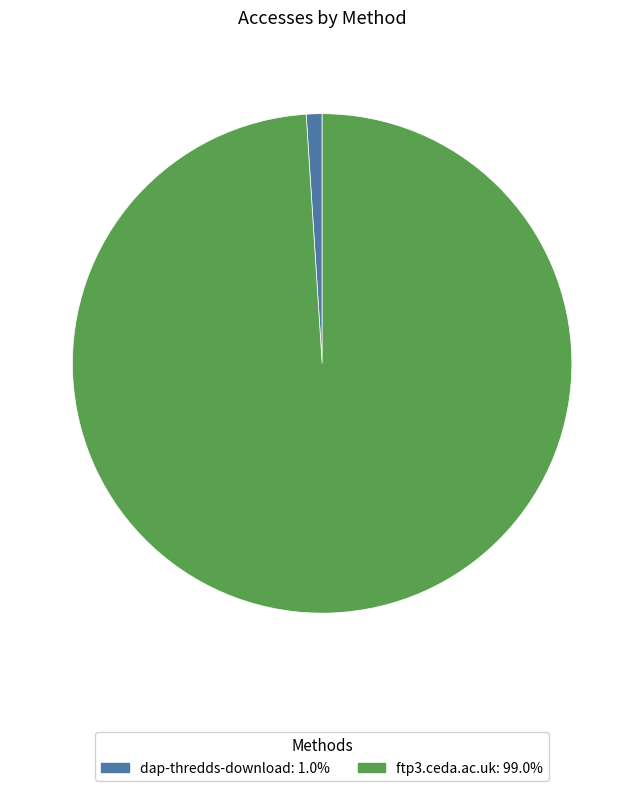

What is the smallest slice in the pie chart?

dap-thredds-download